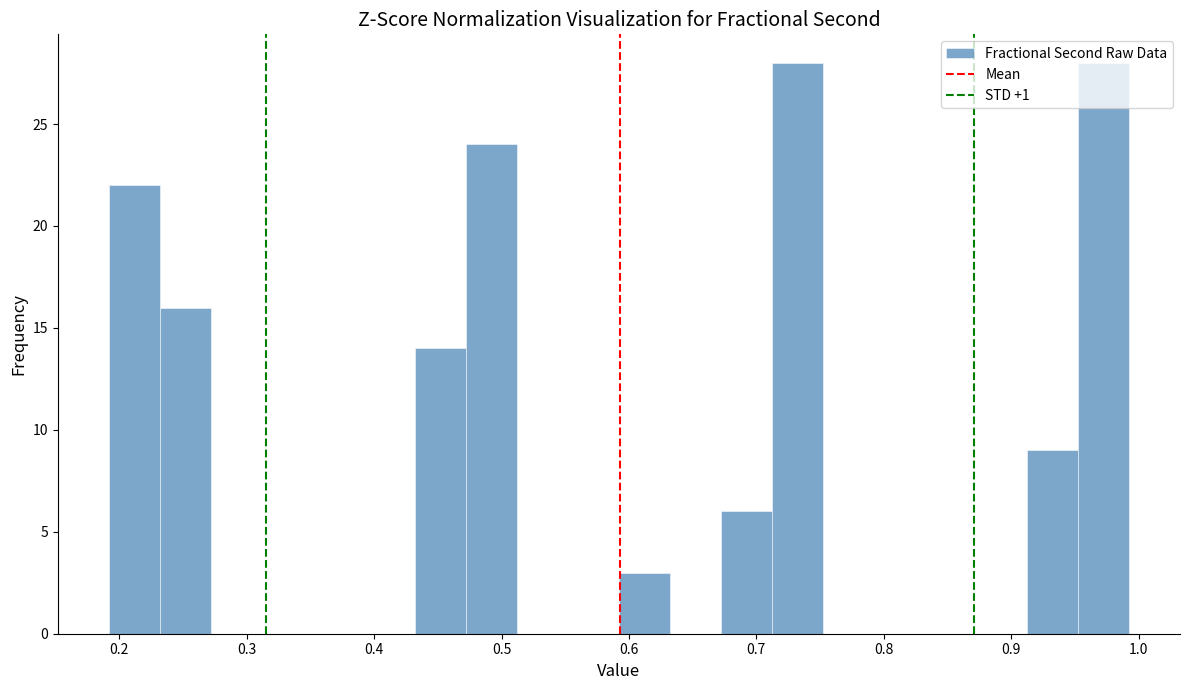

Reading left to right, transcribe this chart: for each bar, give the range it covers on the x-axis and its height. Neither the bar edges nor the heights are printed on the chart, so give them approximately, as read against the axes.

0.19 to 0.23: 22
0.23 to 0.27: 16
0.27 to 0.31: 0
0.31 to 0.35: 0
0.35 to 0.39: 0
0.39 to 0.43: 0
0.43 to 0.47: 14
0.47 to 0.51: 24
0.51 to 0.55: 0
0.55 to 0.59: 0
0.59 to 0.63: 3
0.63 to 0.67: 0
0.67 to 0.71: 6
0.71 to 0.75: 28
0.75 to 0.79: 0
0.79 to 0.83: 0
0.83 to 0.87: 0
0.87 to 0.91: 0
0.91 to 0.95: 9
0.95 to 0.99: 28